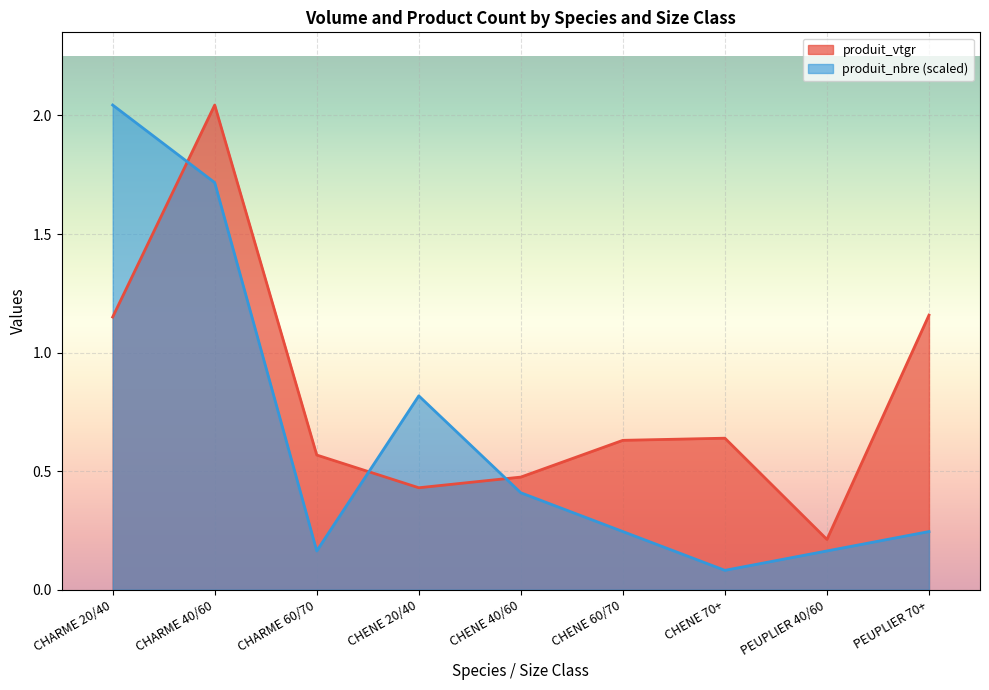

Where is produit_vtgr nearest to the value 1?

CHARME 20/40